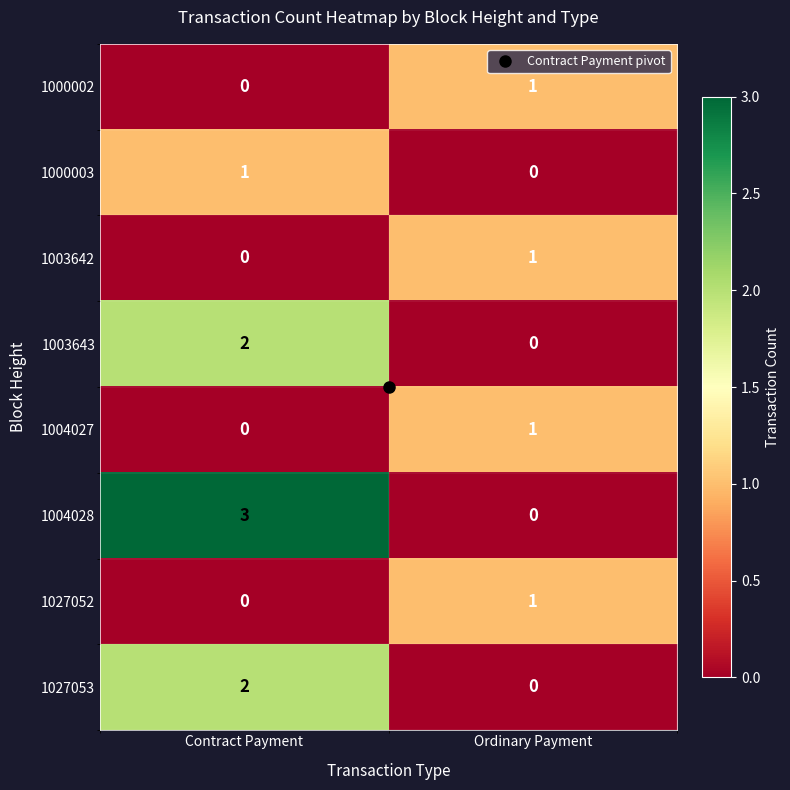

What is the spread (max minus min) of values at Contract Payment?

3